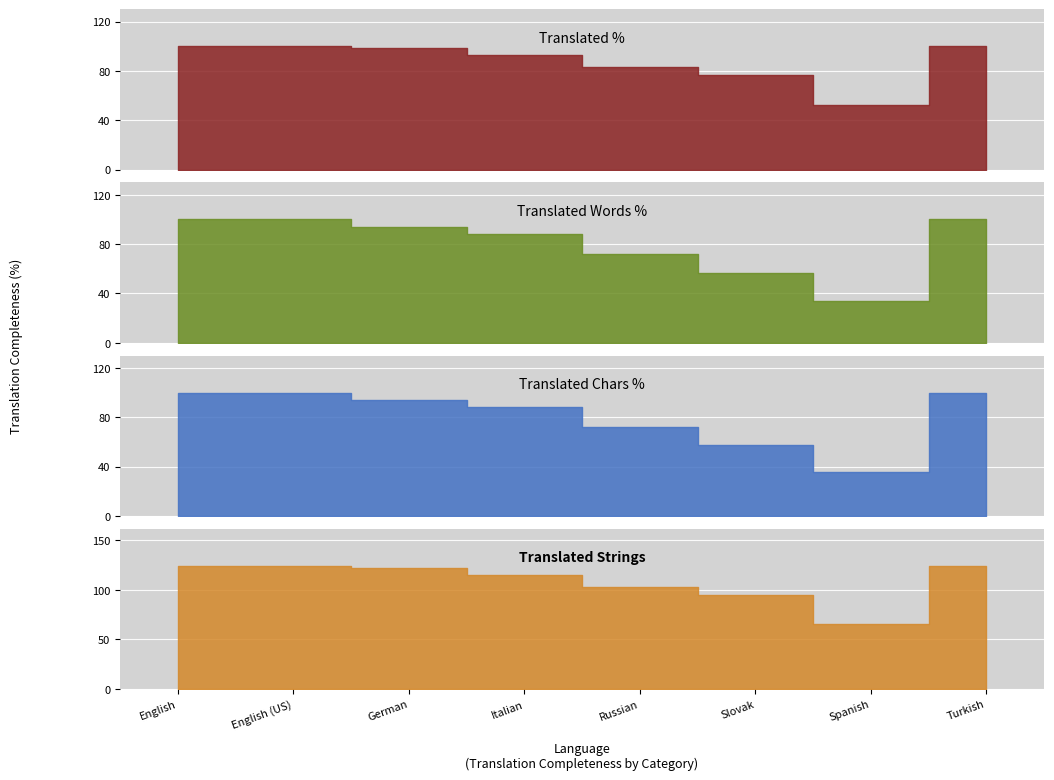

At which category is the sum across all series the highest?

English